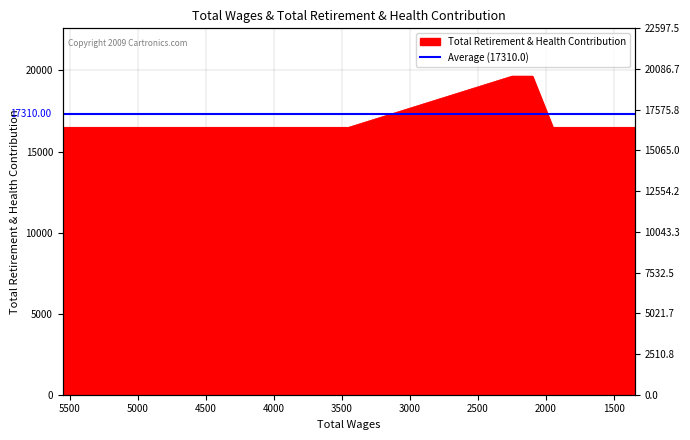

At which category does the chart reach its minimum across all series?

5550.0